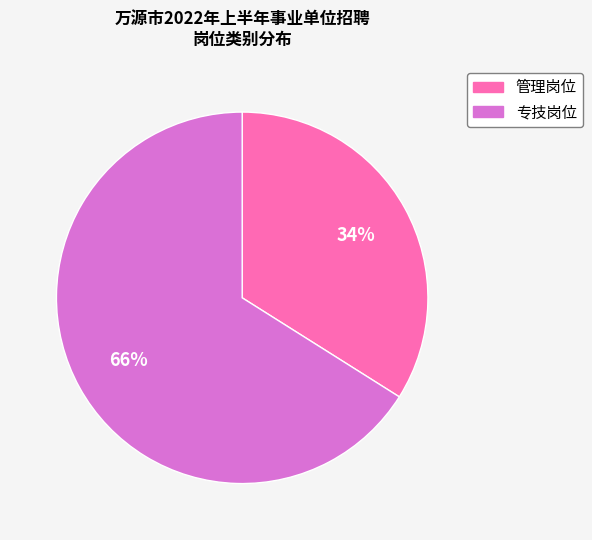

Does 专技岗位 represent more than half of the total?

Yes